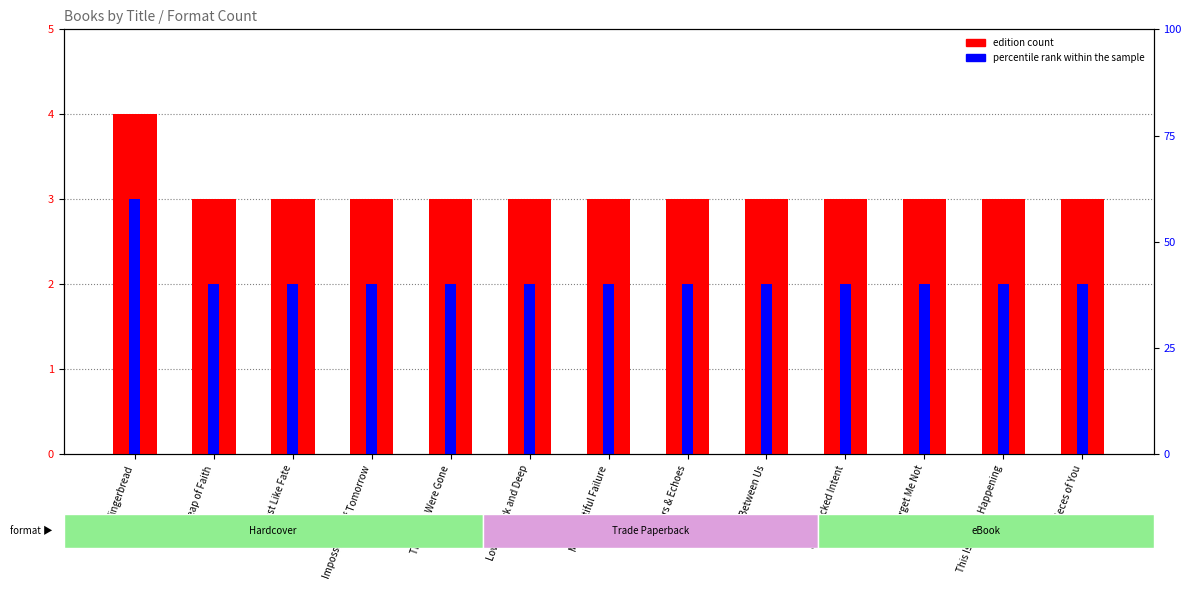

List the labels in order of edition count value, smallest first.

Leap of Faith, Just Like Fate, Impossibility of Tomorrow, Then You Were Gone, Lovely, Dark and Deep, My Beautiful Failure, Embers & Echoes, Space Between Us, Such Wicked Intent, Forget Me Not, This Is So Not Happening, 34 Pieces of You, Gingerbread